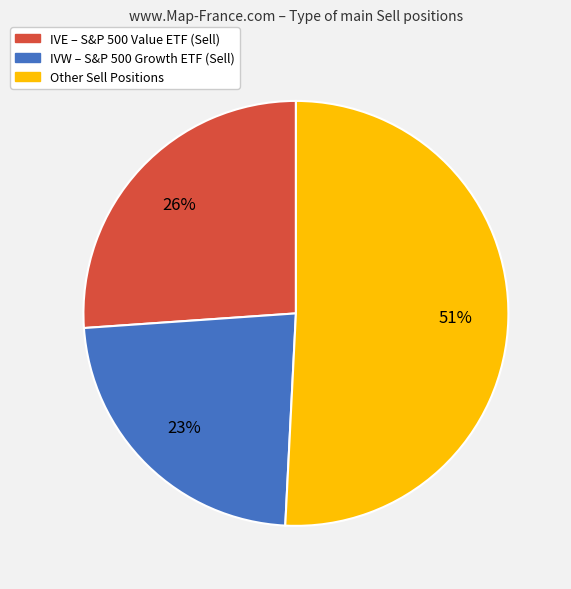

How many slices are in this pie chart?

3